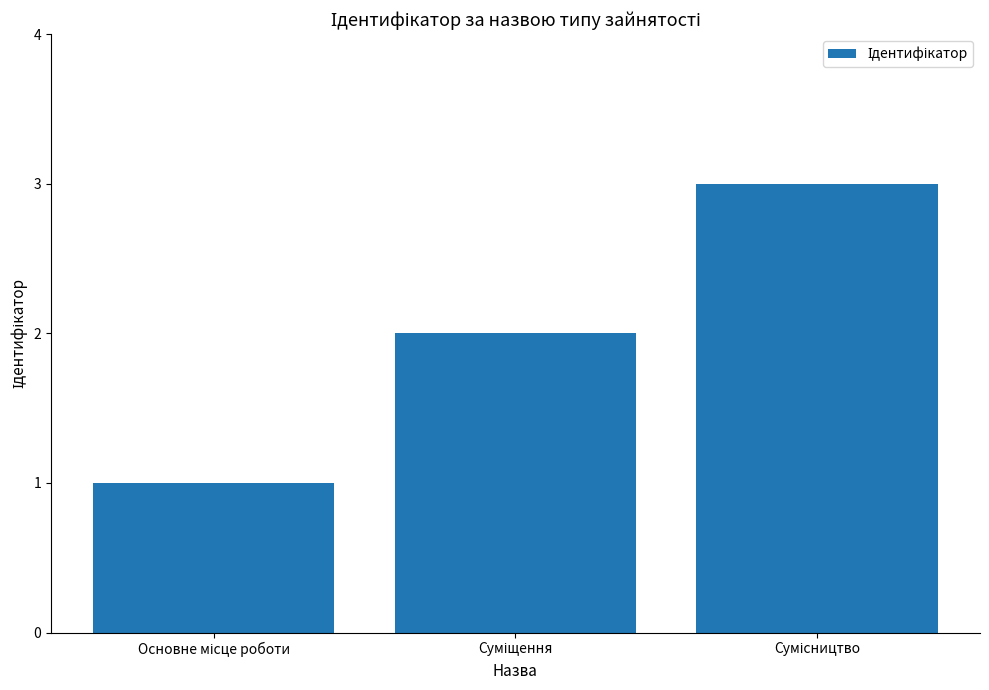

What is the greatest value displayed?

3